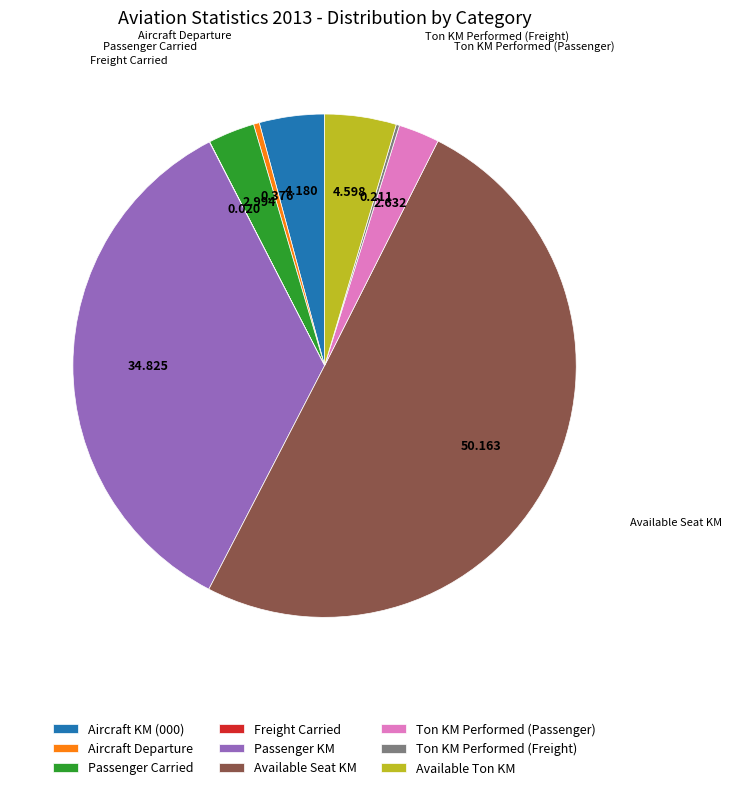

Does Ton KM Performed (Passenger) represent more than half of the total?

No